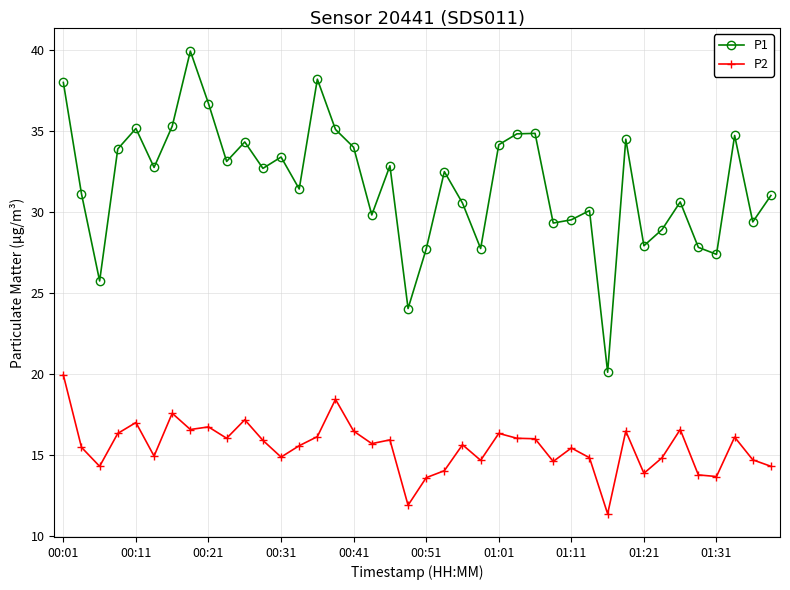

What is the sum of all P2 values?

619.7